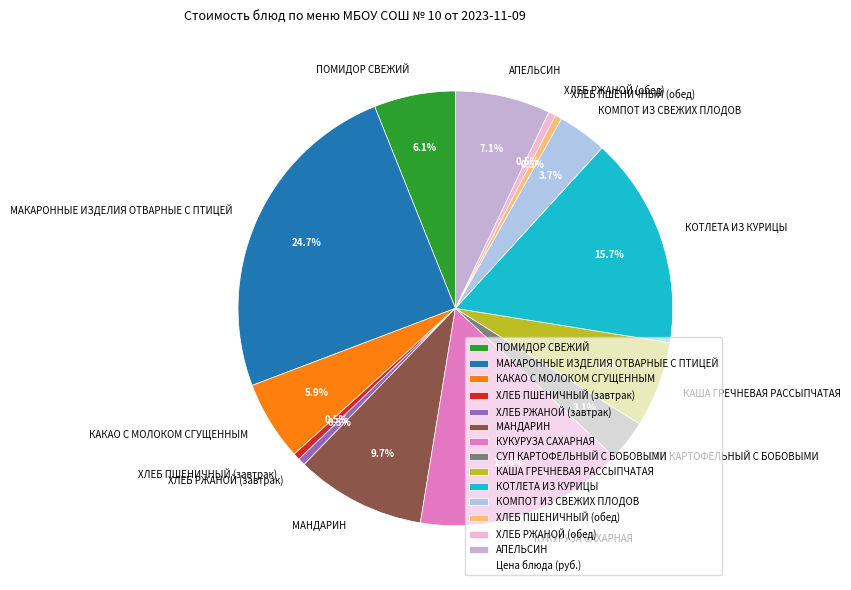

To the nearest percent, what percentage of the pie is КАКАО С МОЛОКОМ СГУЩЕННЫМ?

6%